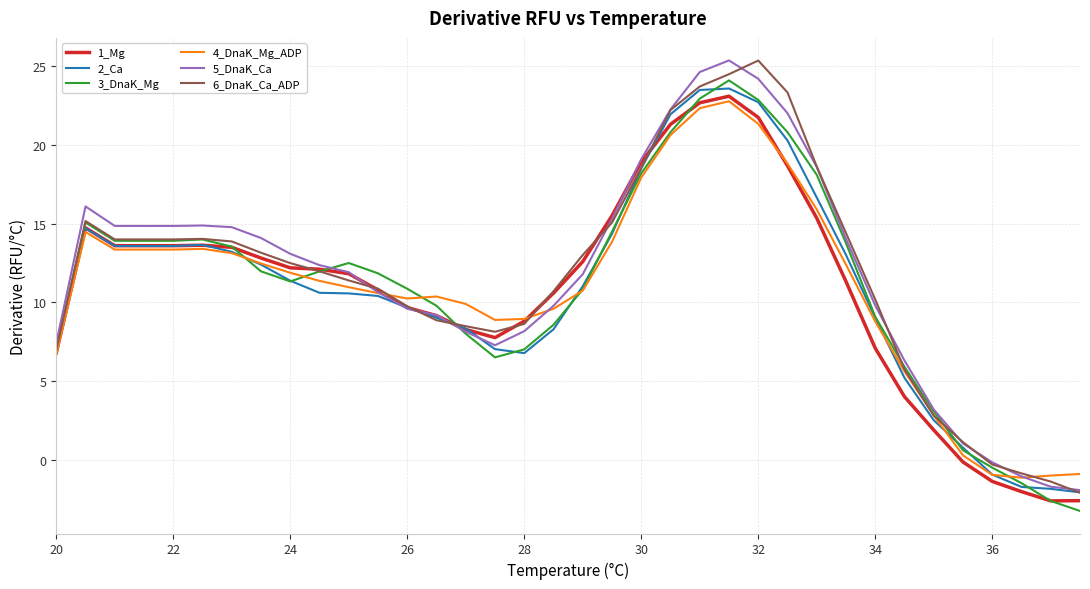

How many negative values does the 5_DnaK_Ca series have?

4